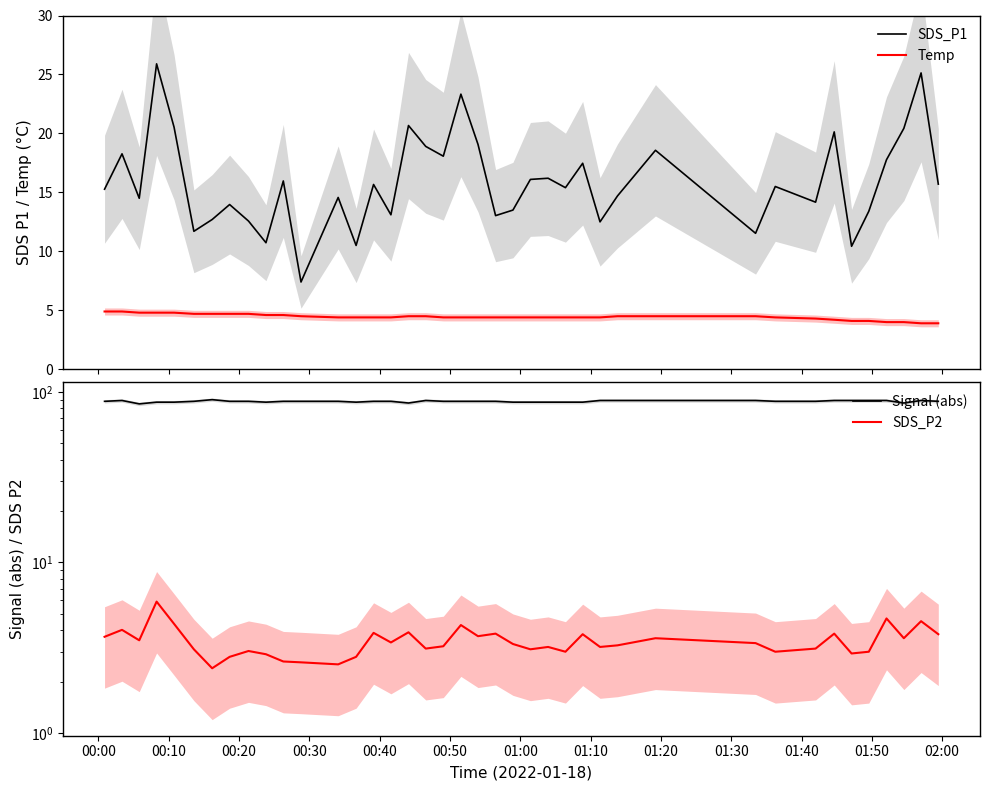

True or false: Temp and SDS_P1 cross at least once.

False